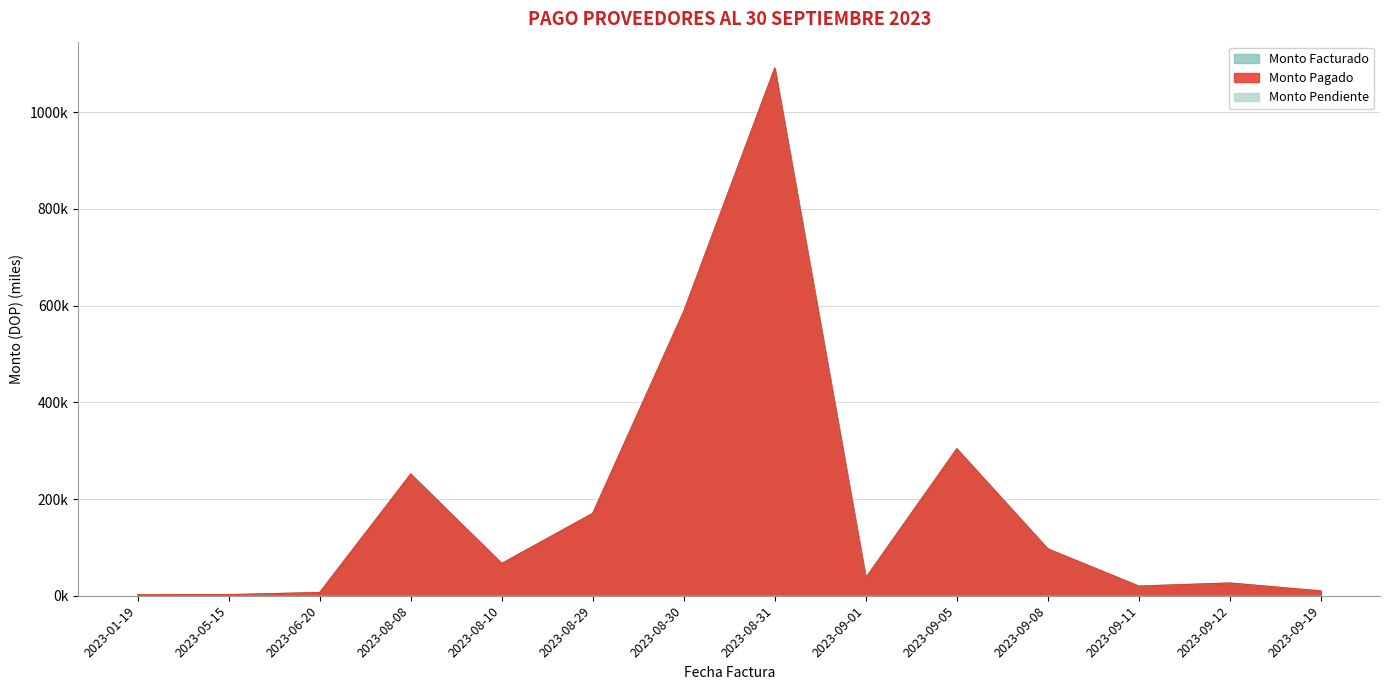

Where is Monto Pagado nearest to the value 546?

2023-08-30